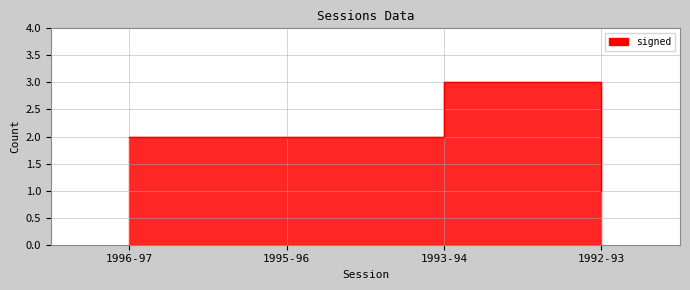

Read the value at 1996-97.

2